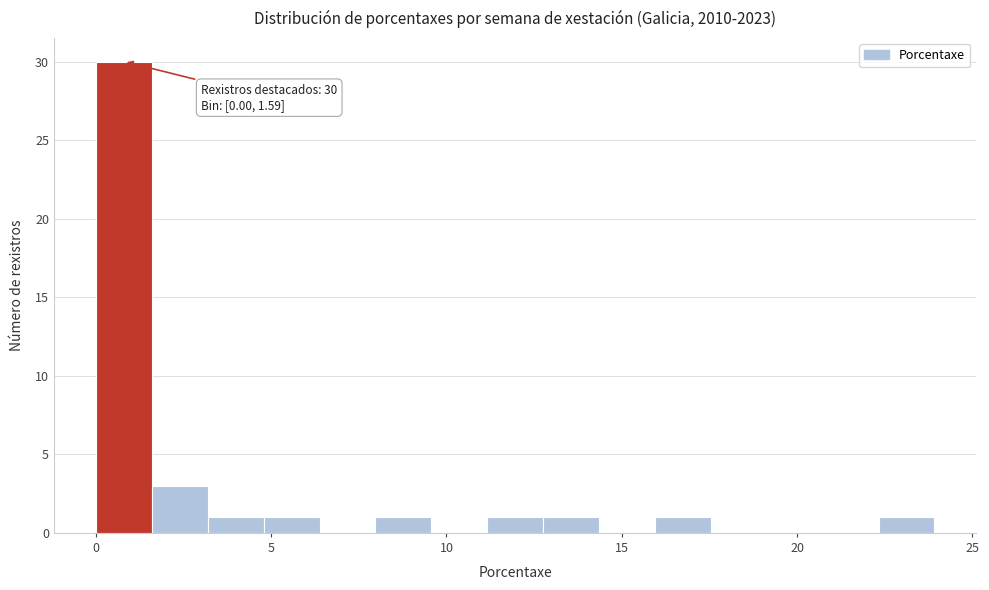

Read against the x-axis, roughly where is the centre of the tallest bar?

1.0